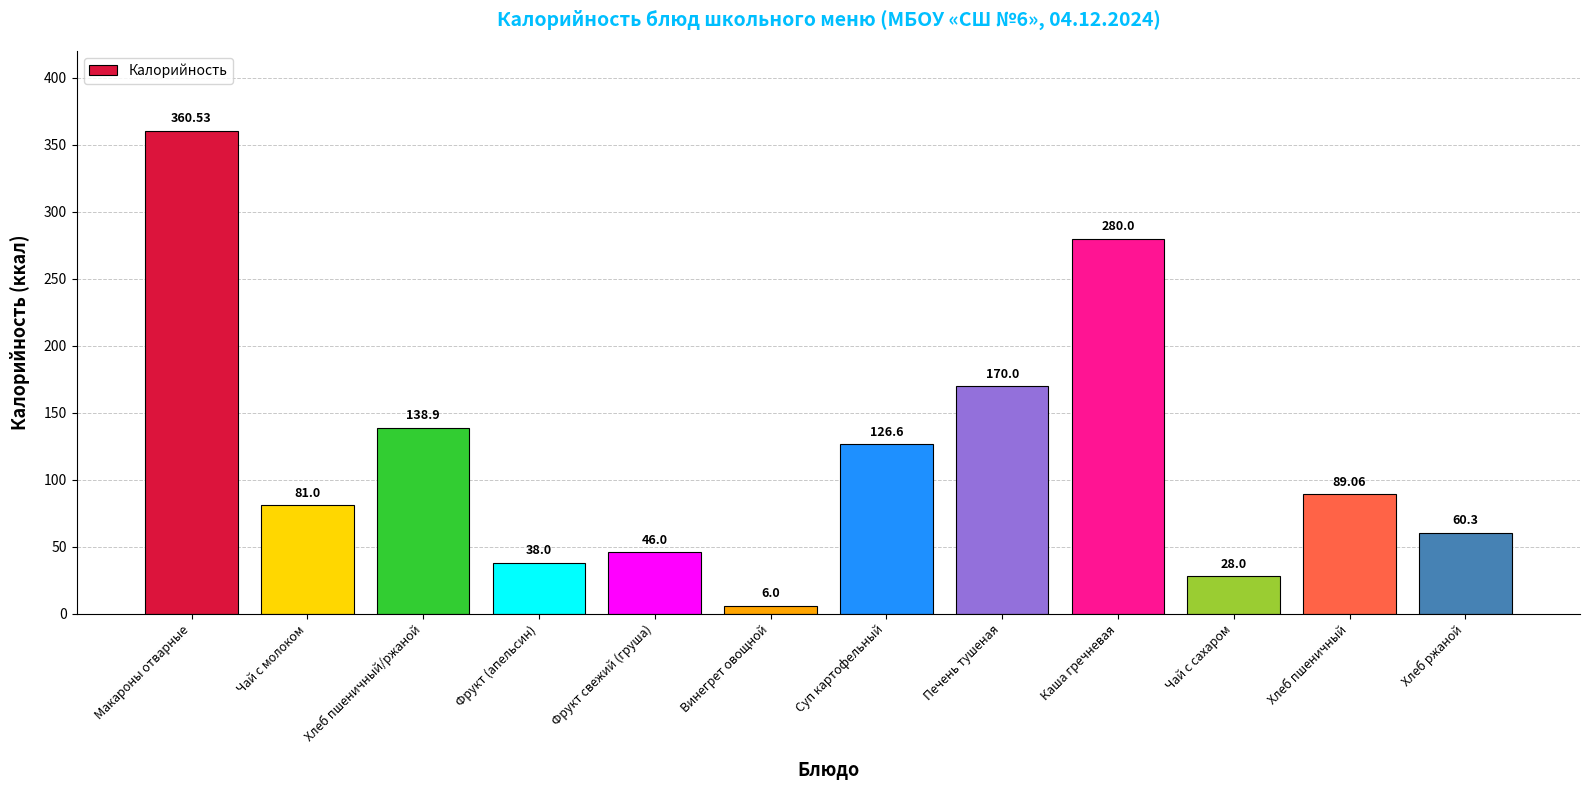

Reading left to right, extract all data points from this chart.

Макароны отварные=360.5	Чай с молоком=81.0	Хлеб пшеничный/ржаной=138.9	Фрукт (апельсин)=38.0	Фрукт свежий (груша)=46.0	Винегрет овощной=6.0	Суп картофельный=126.6	Печень тушеная=170.0	Каша гречневая=280.0	Чай с сахаром=28.0	Хлеб пшеничный=89.1	Хлеб ржаной=60.3